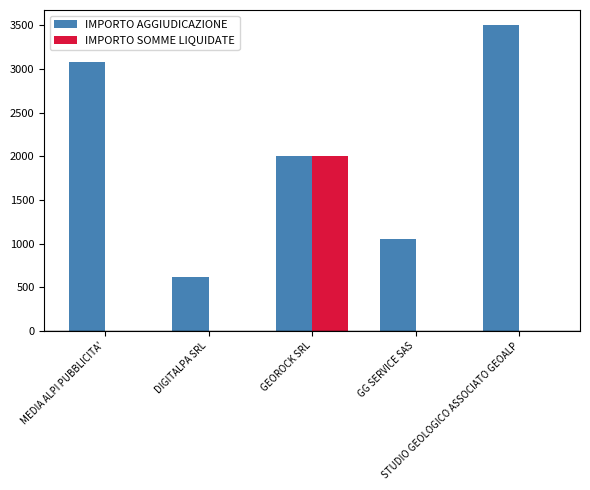

Reading left to right, transcribe all the data shown in this chart.

IMPORTO AGGIUDICAZIONE: 3080.0	614.6	2000.0	1050.0	3500.0
IMPORTO SOMME LIQUIDATE: 0.0	0.0	2000.0	0.0	0.0